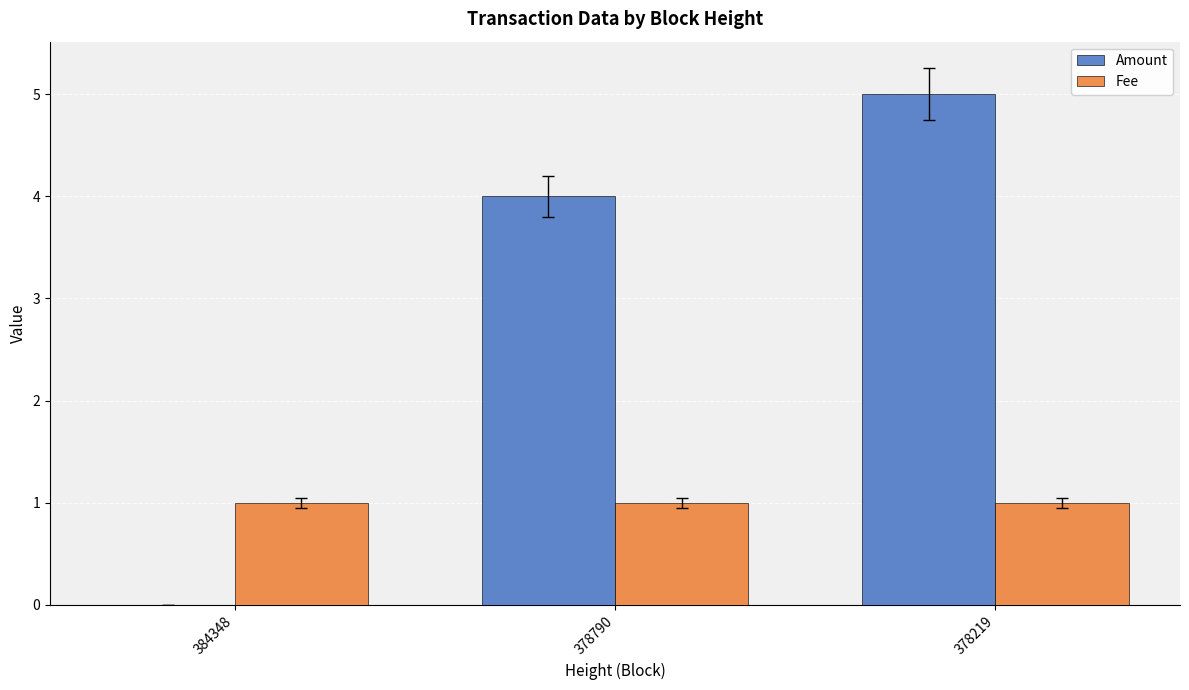

Which series has the widest spread of values?

Amount